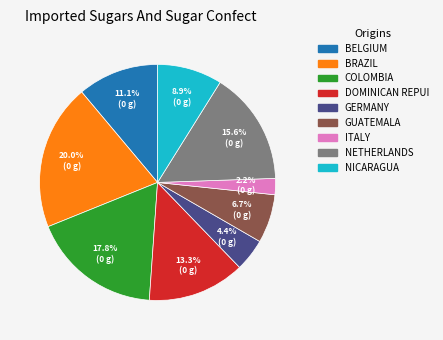

Is there a majority slice in this chart?

No